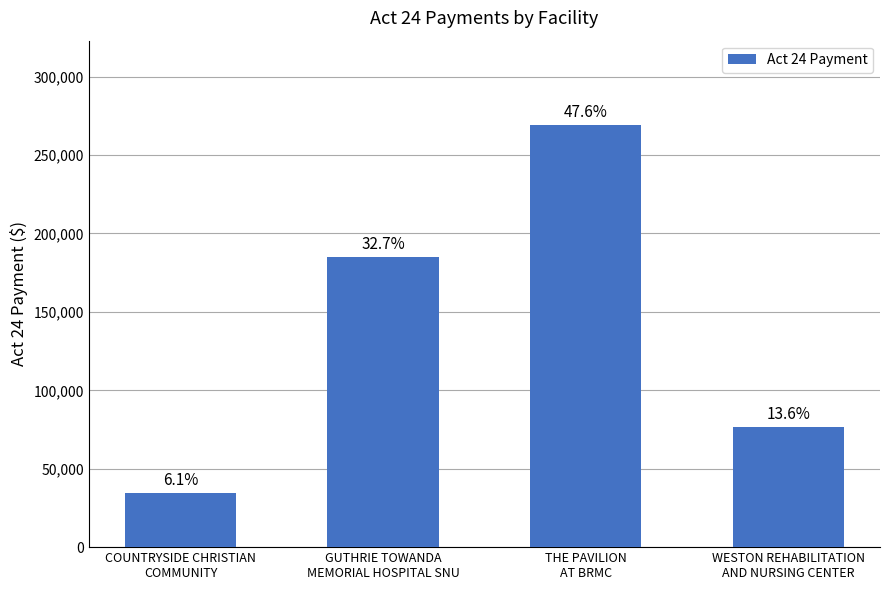

How many bars are there in total?

4